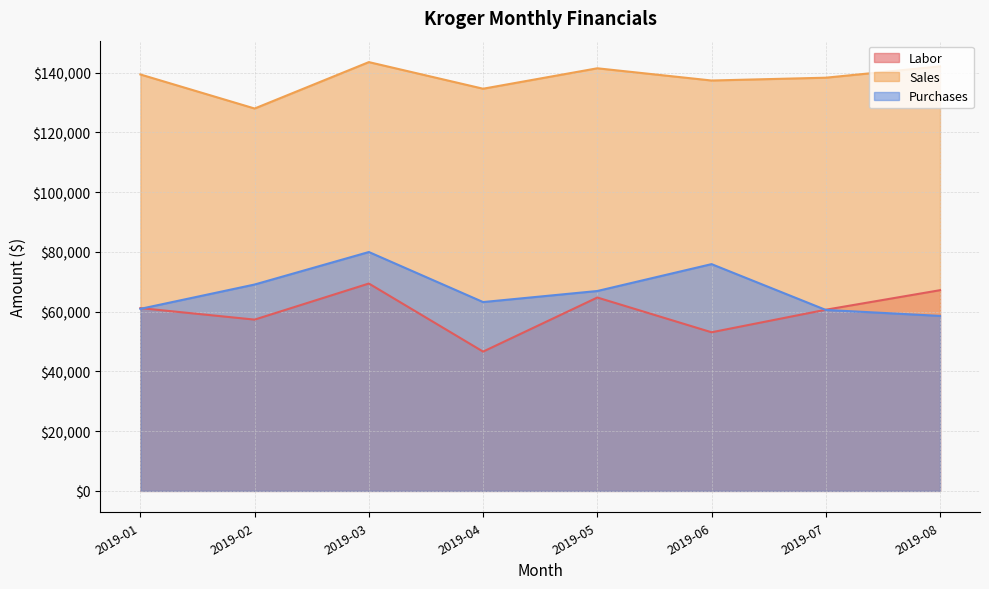

Reading right to left, list all the values displayed in this chart.

Labor: 67193.8	60653.3	53106.0	64739.5	46633.7	69425.8	57344.6	61196.6
Sales: 142133.3	138337.5	137397.4	141487.8	134646.2	143556.2	128018.9	139417.4
Purchases: 58589.8	60586.4	75921.3	66923.9	63222.1	79974.4	69095.3	60948.9